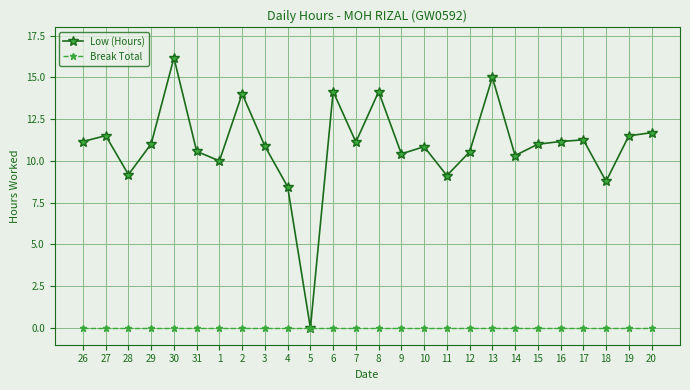

What is the average value of the Low (Hours) series?

10.9